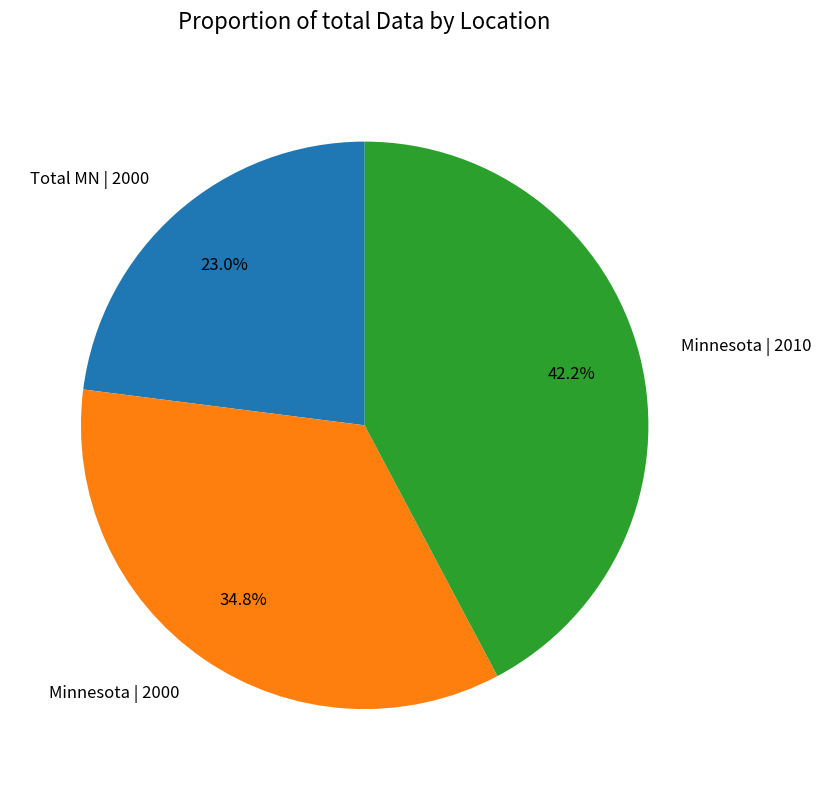

To the nearest percent, what is the combined percentage of Minnesota | 2010 and Total MN | 2000?

65%